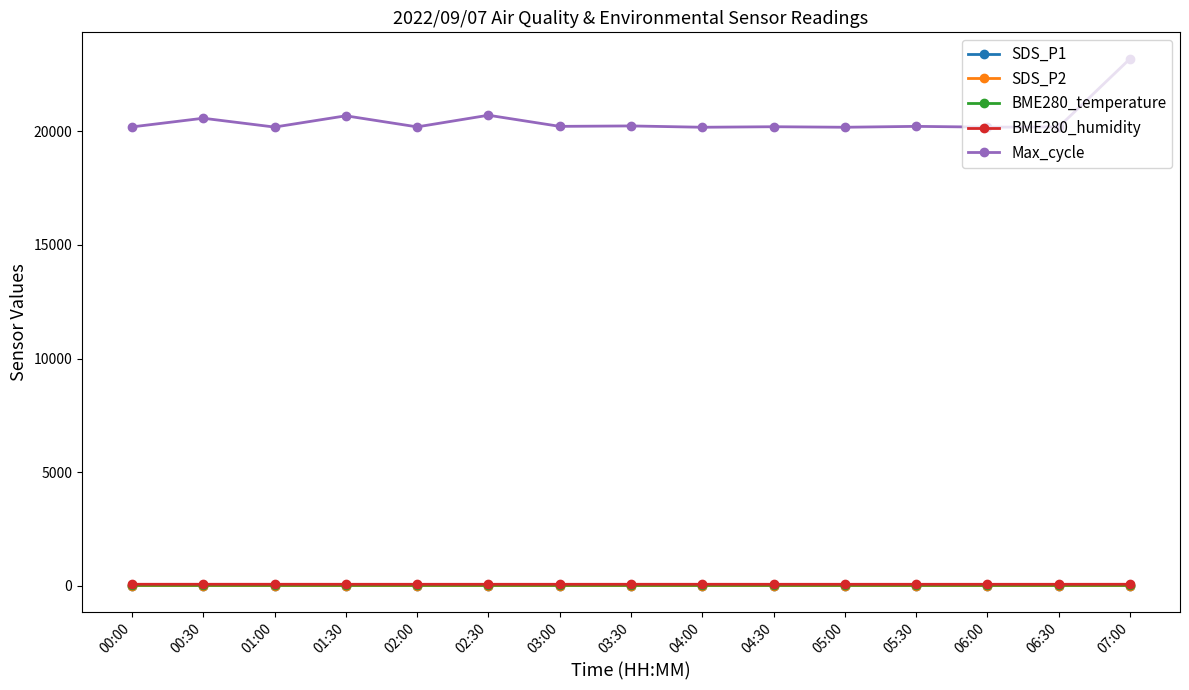

The value of SDS_P2 at 04:00 is 2.7. True or false?

True